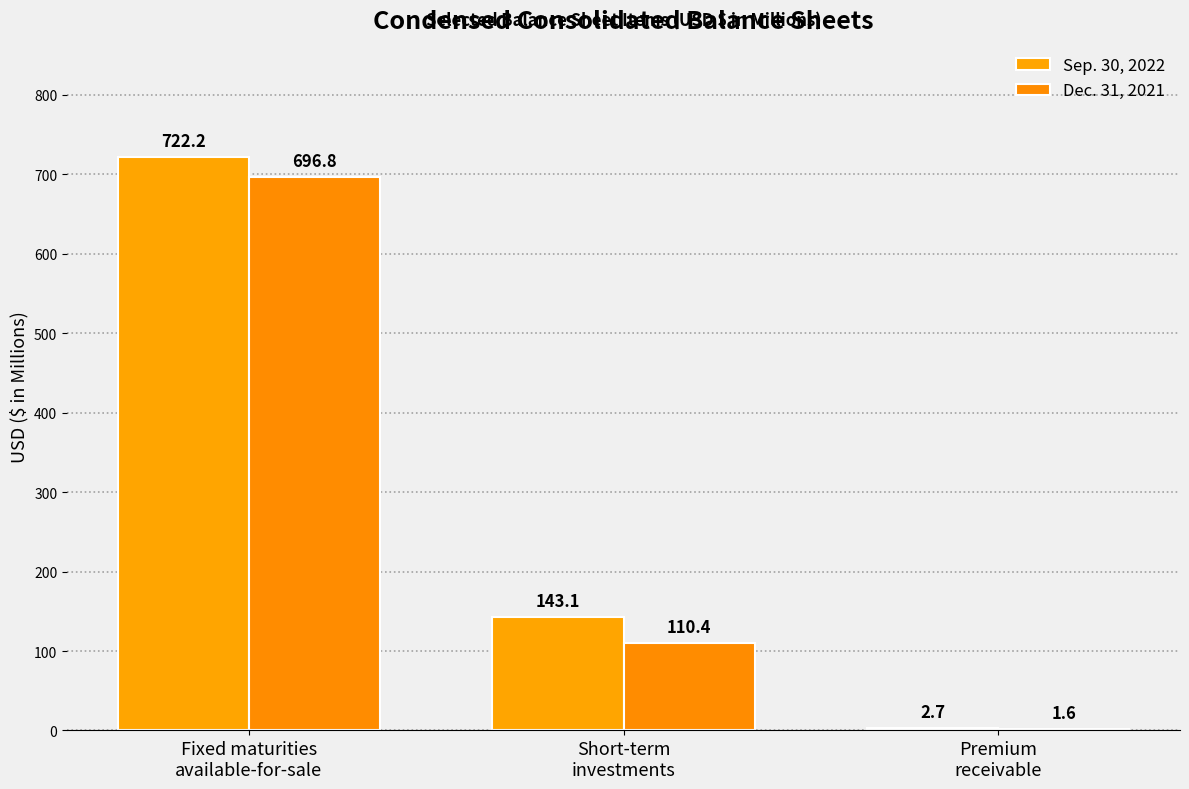

How many values in the Dec. 31, 2021 series exceed 110?

2